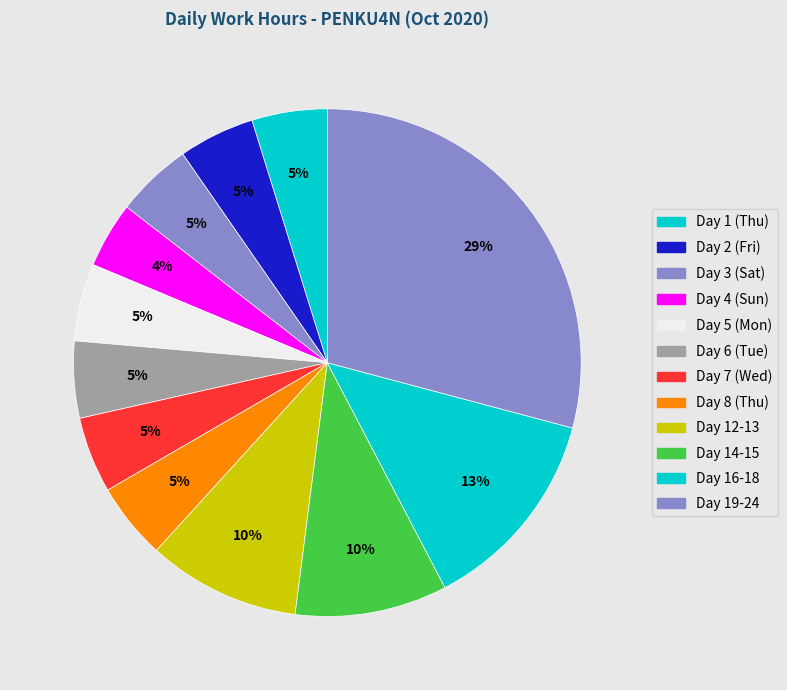

How many slices are in this pie chart?

12